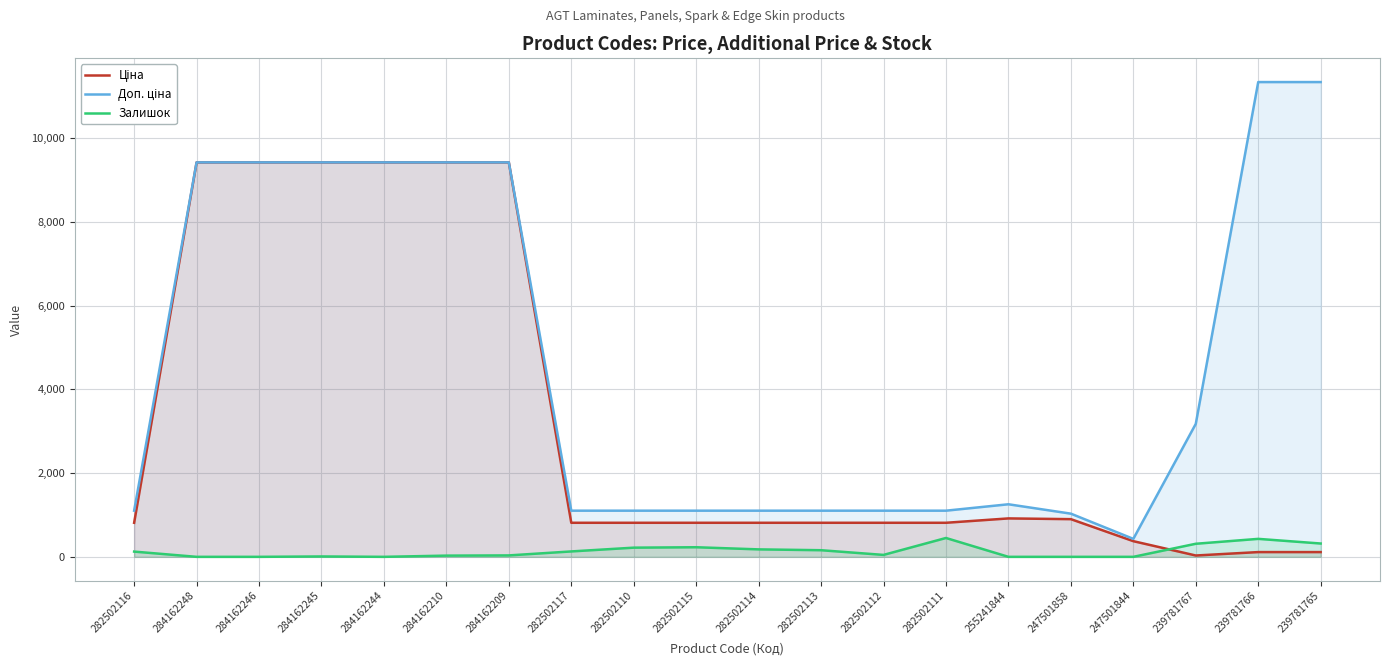

True or false: Залишок and Ціна cross at least once.

True